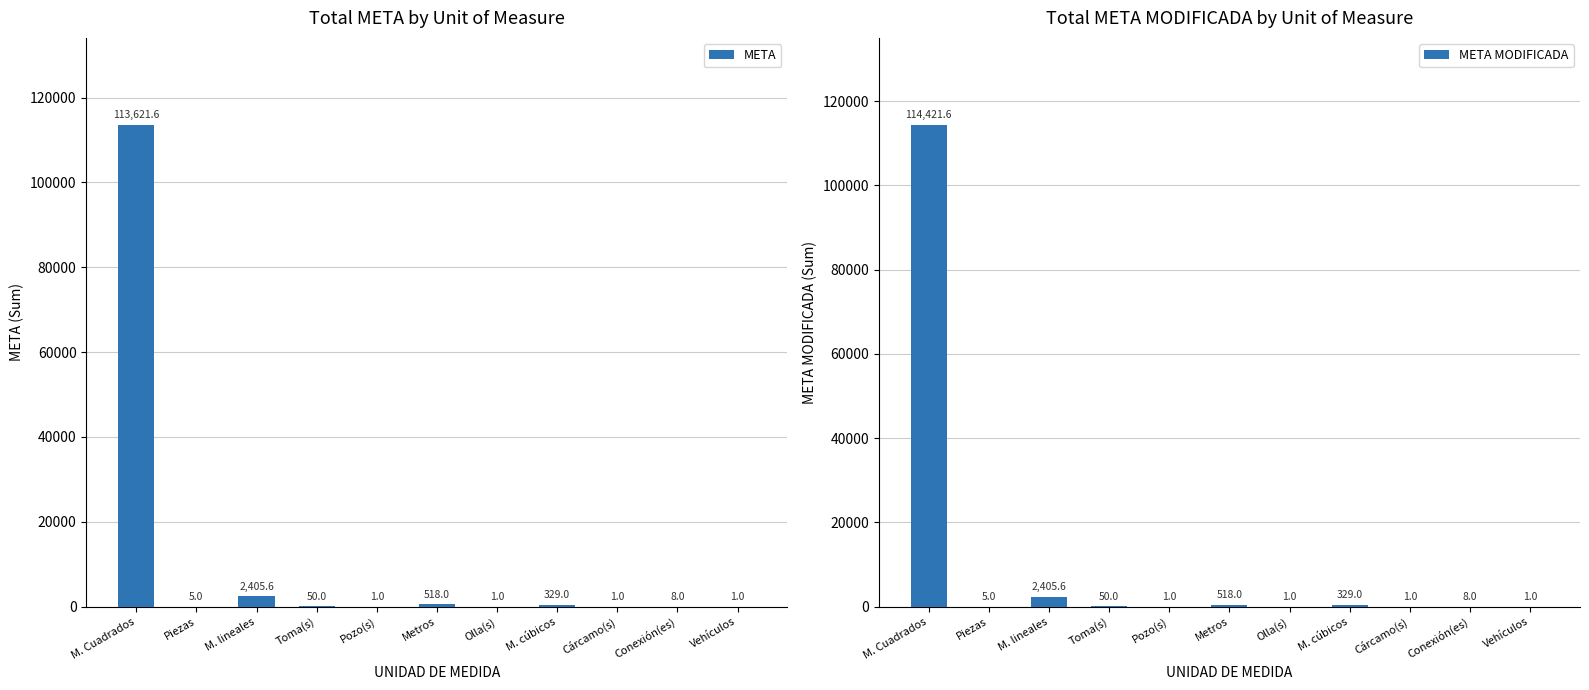

What is the minimum value for META MODIFICADA?

1.0